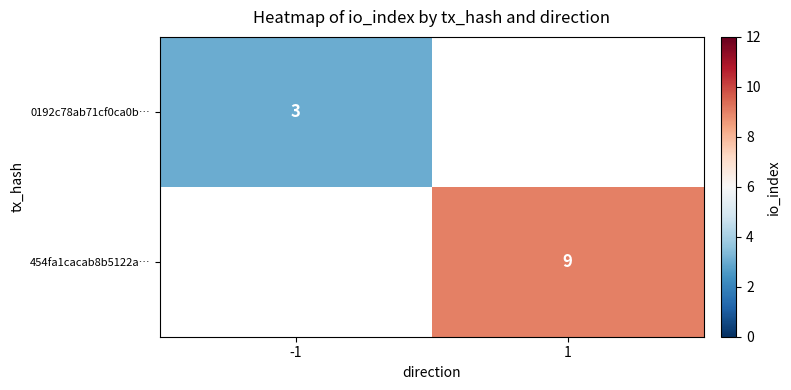

Is the value of 0192c78ab71cf0ca0b… at -1 greater than the value of 454fa1cacab8b5122a… at 1?

No